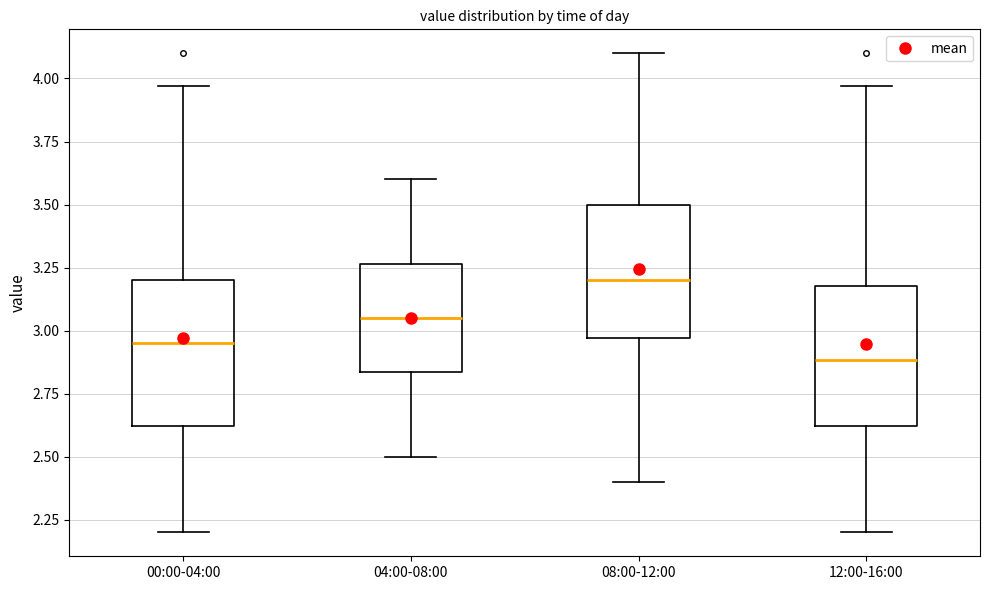

Where is the lower edge of the box for 04:00-08:00 on the y-axis? The values are not printed on the chart, so give them approximately, as read against the axis.

2.85